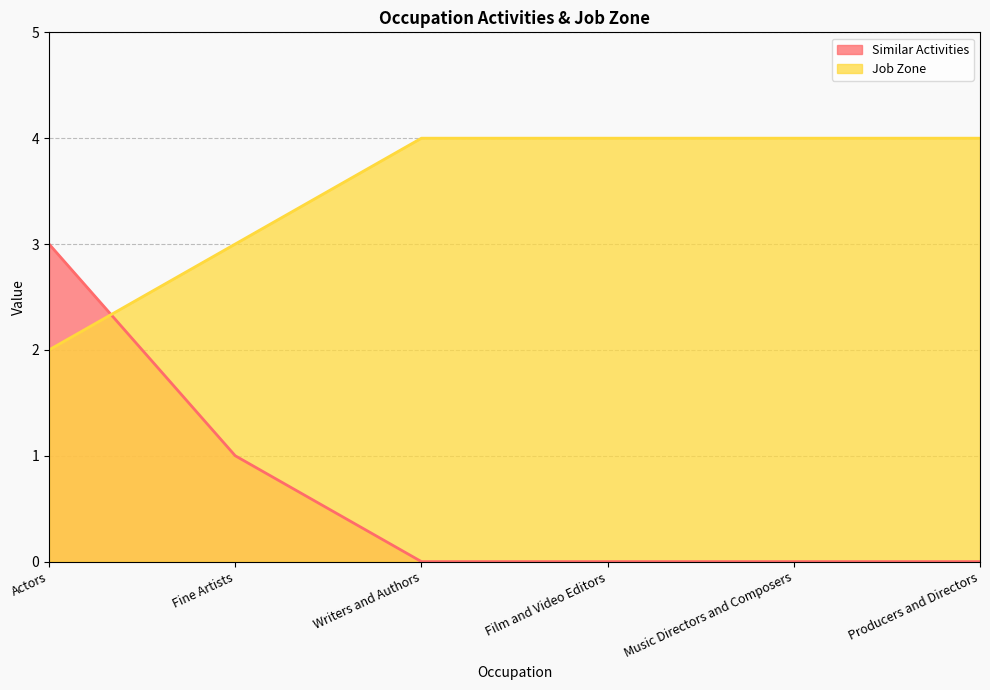

Which series has the largest total across all categories?

Job Zone